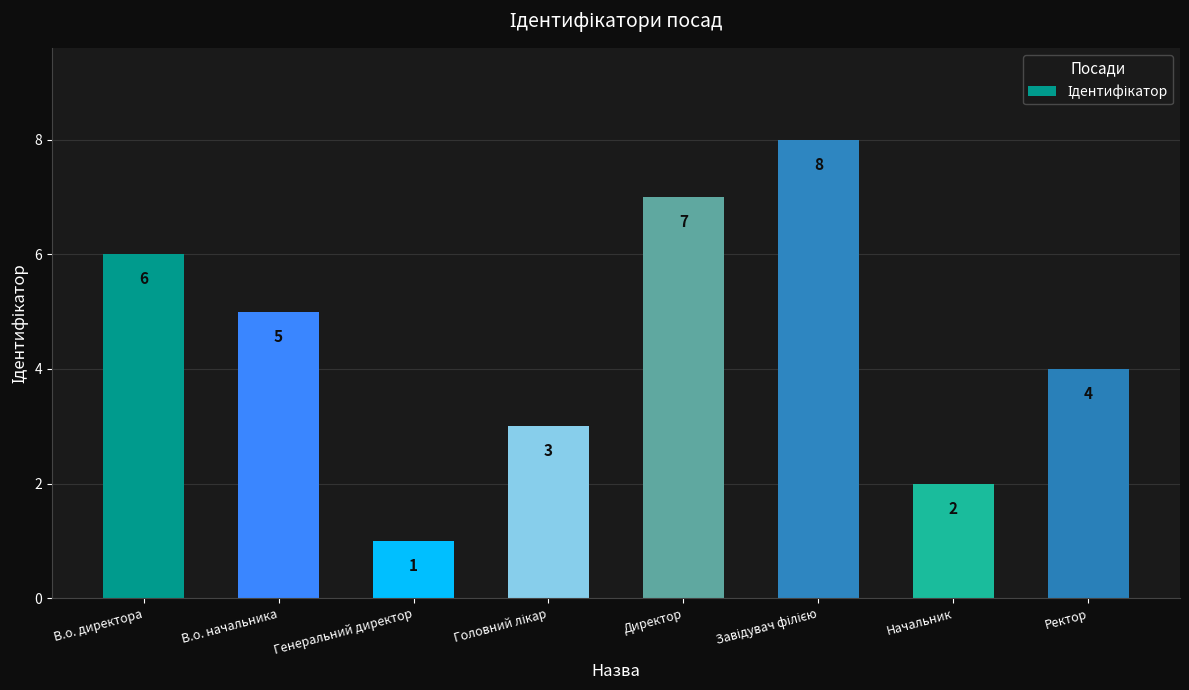

The value at В.о. директора is 6. True or false?

True